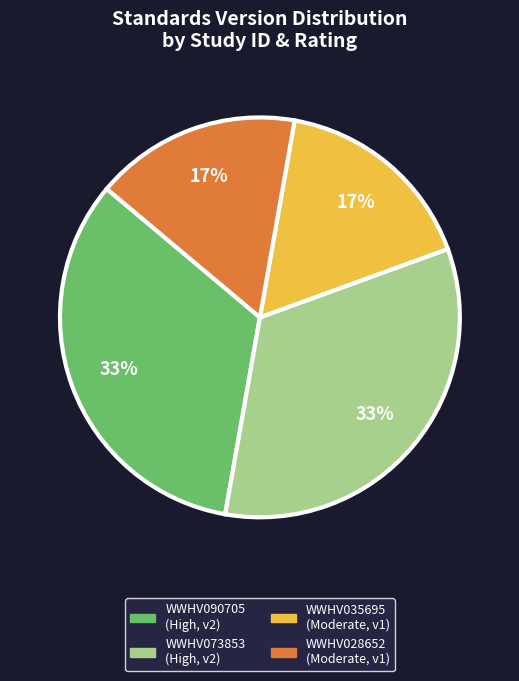

True or false: WWHV090705 accounts for 19% of the total.

False